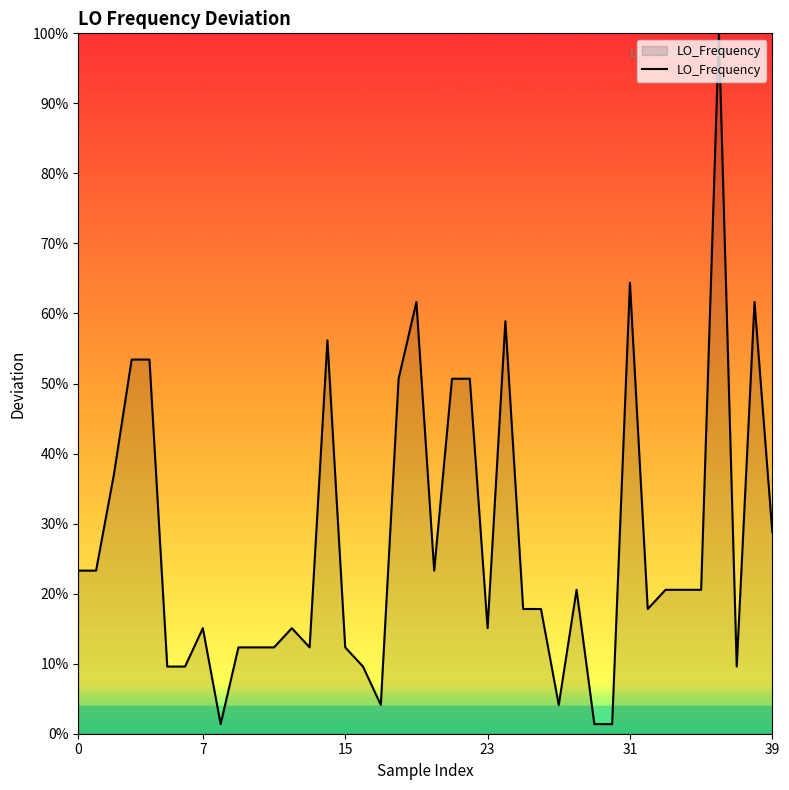

What is the greatest value displayed?

100.0